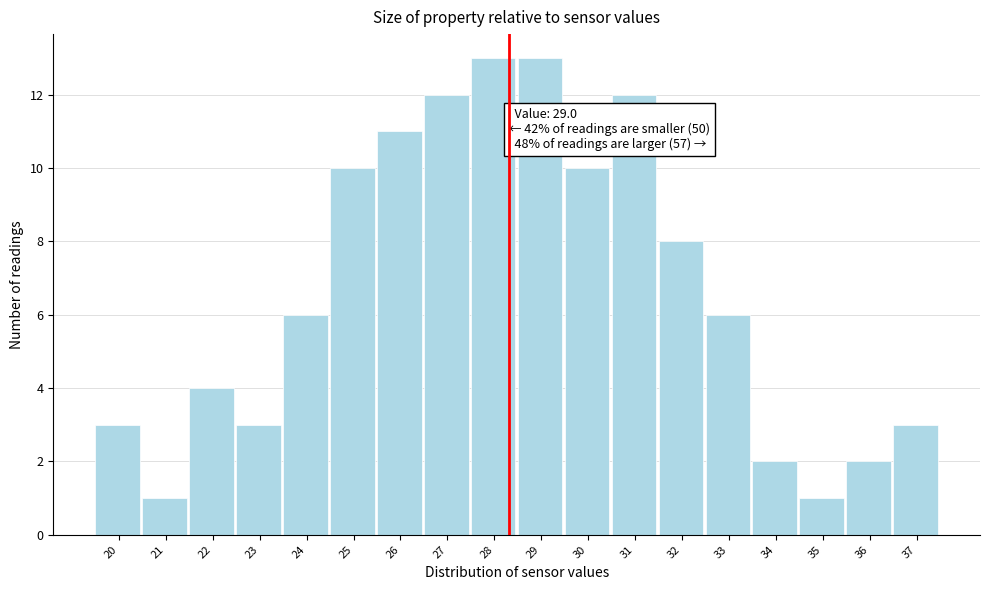

Reading left to right, what are all the values shown in this chart?

20=3	21=1	22=4	23=3	24=6	25=10	26=11	27=12	28=13	29=13	30=10	31=12	32=8	33=6	34=2	35=1	36=2	37=3